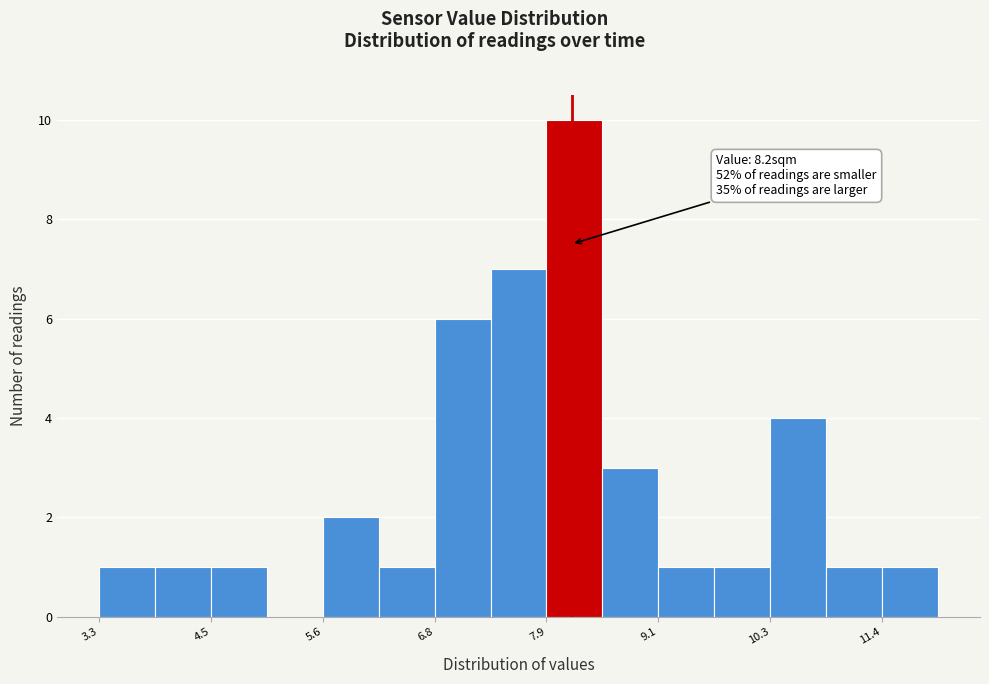

Read against the x-axis, roughly where is the centre of the tallest bar?

8.2